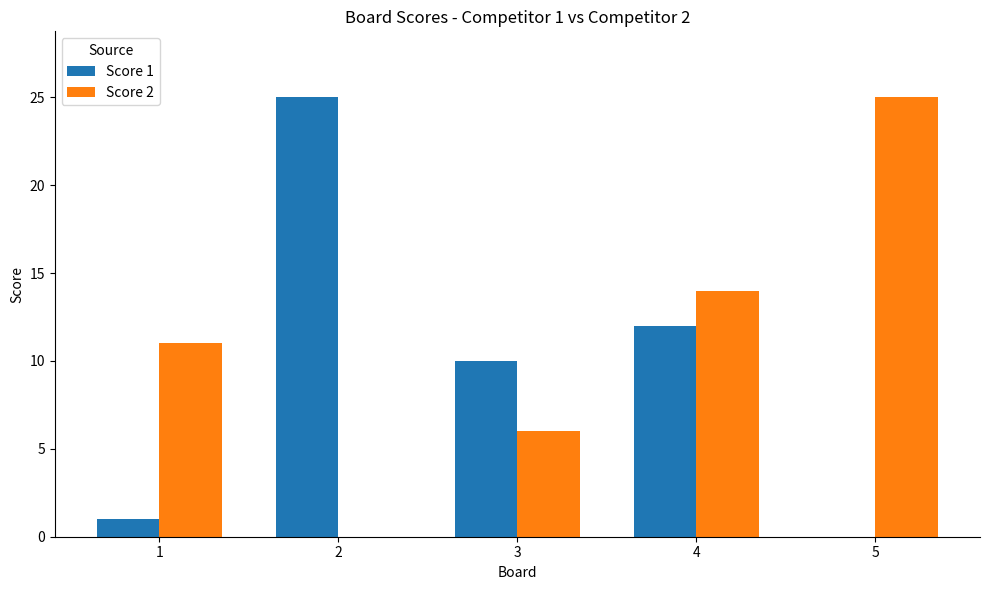

What is the highest value of the Score 2 series?

25